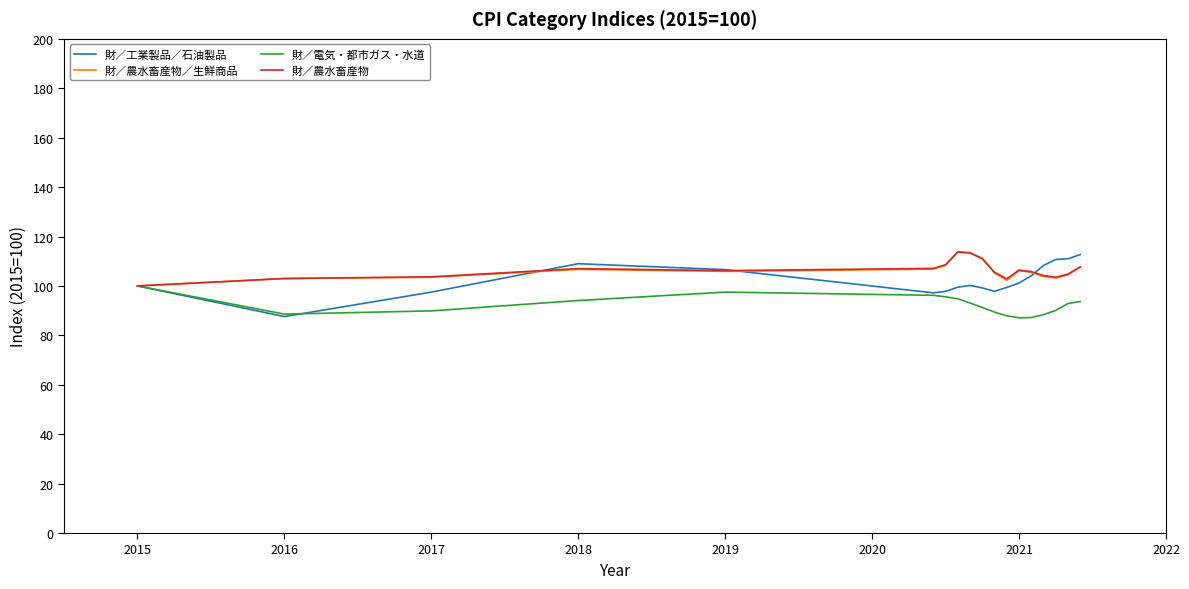

What is the greatest value displayed?

113.9